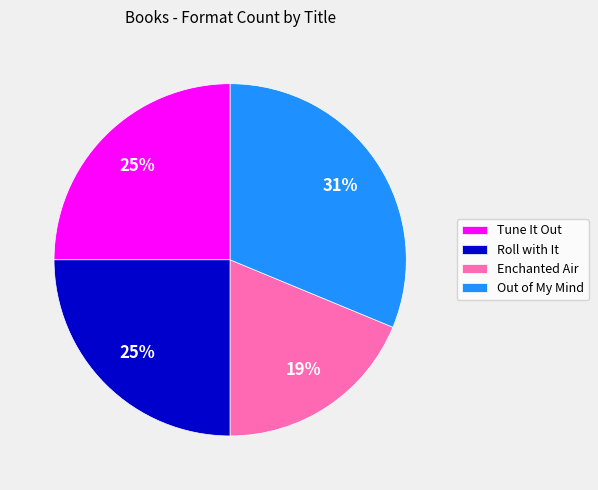

What is the largest slice in the pie chart?

Out of My Mind